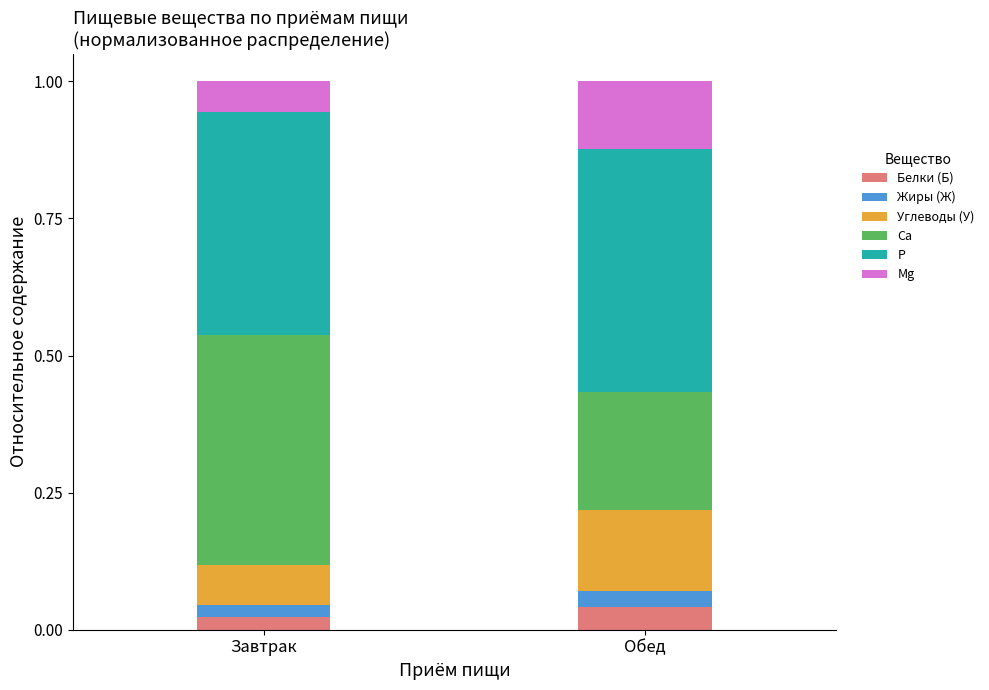

What is the total value across all series at Завтрак?

1.0